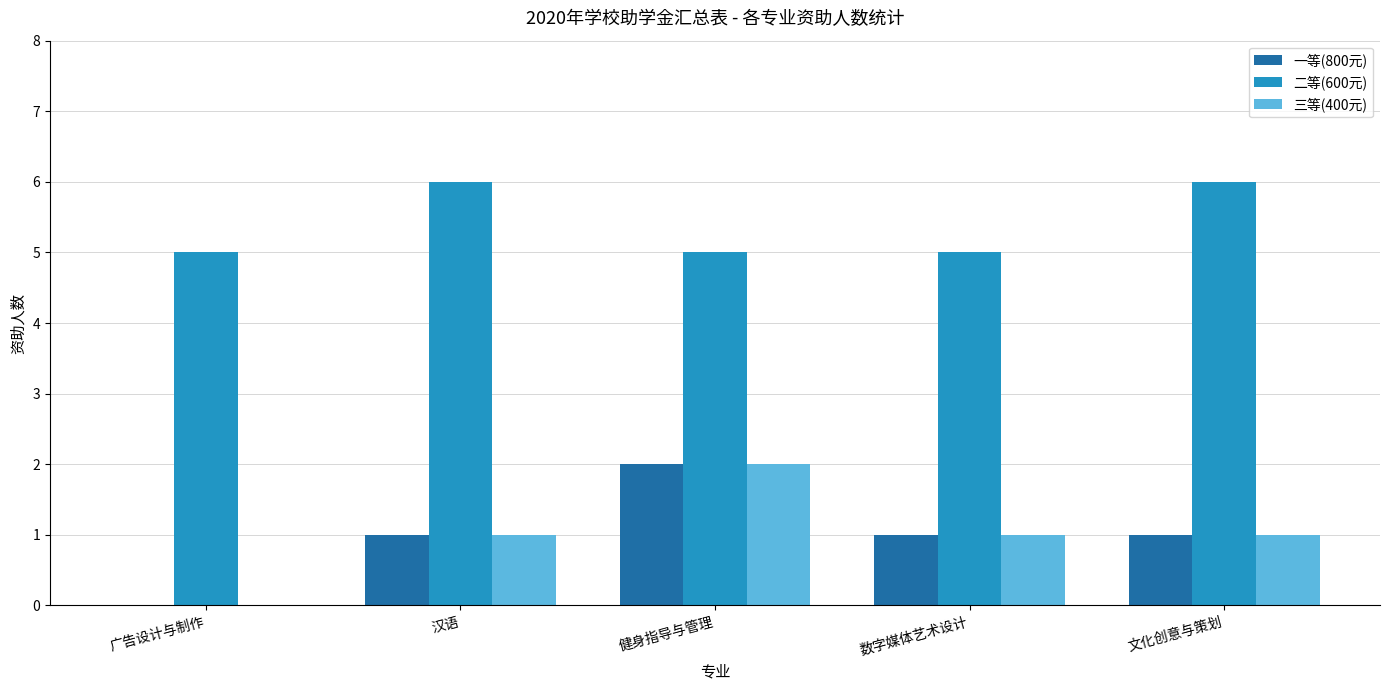

What is the sum of all 三等(400元) values?

5